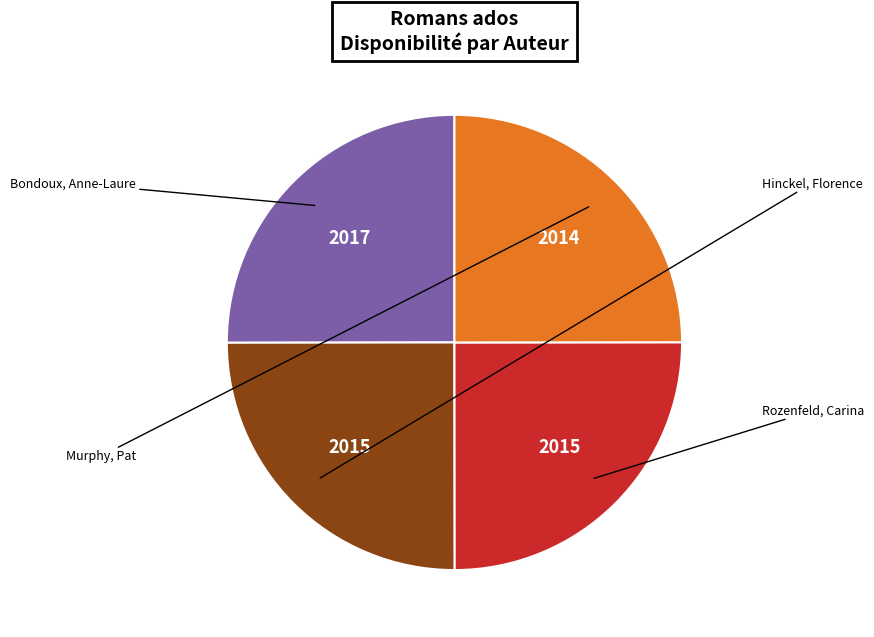

Is there any slice that represents more than half of the pie?

No